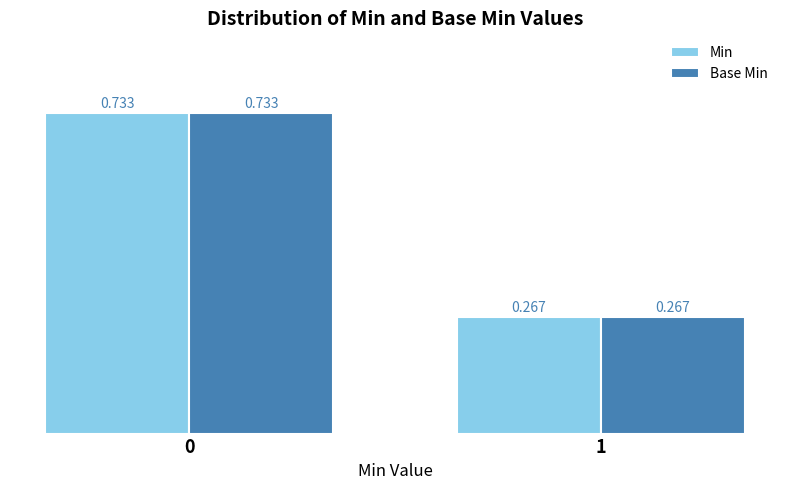

Count the Base Min values in the range 0 to 1.

2